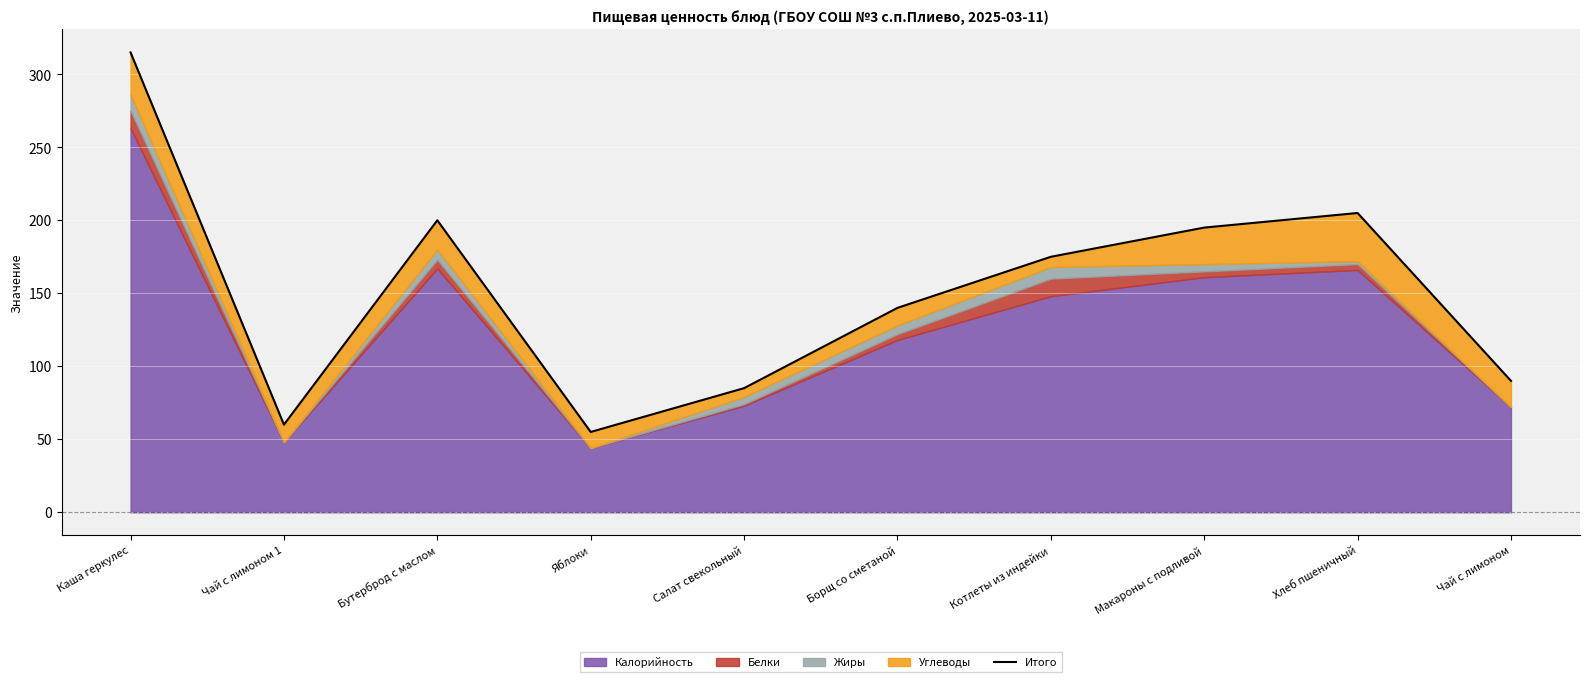

At which category does the data reach its first local valley?

Чай с лимоном 1